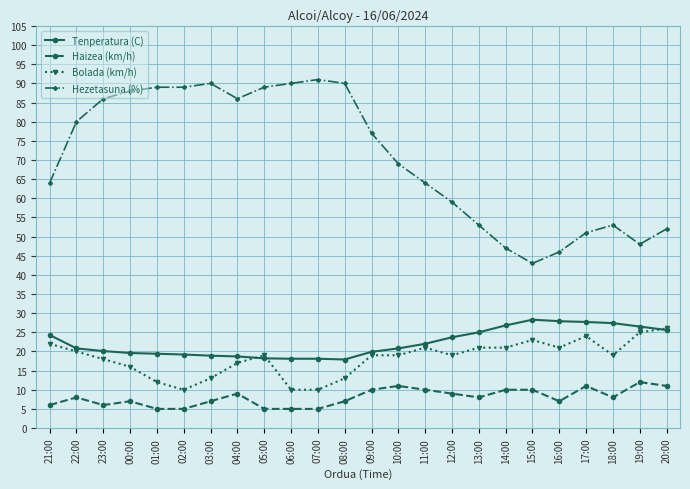

Rank the series at 07:00 from highest to lowest value.

Hezetasuna (%), Tenperatura (C), Bolada (km/h), Haizea (km/h)